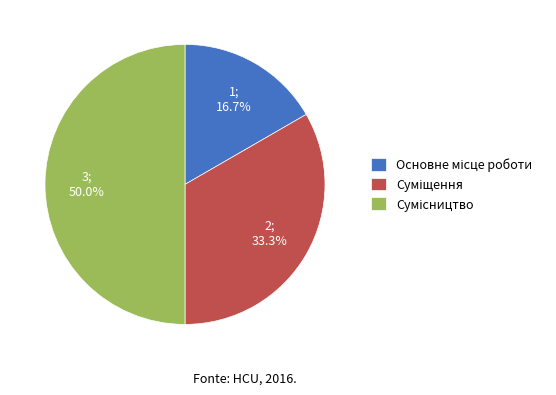

How many segments does this pie chart have?

3